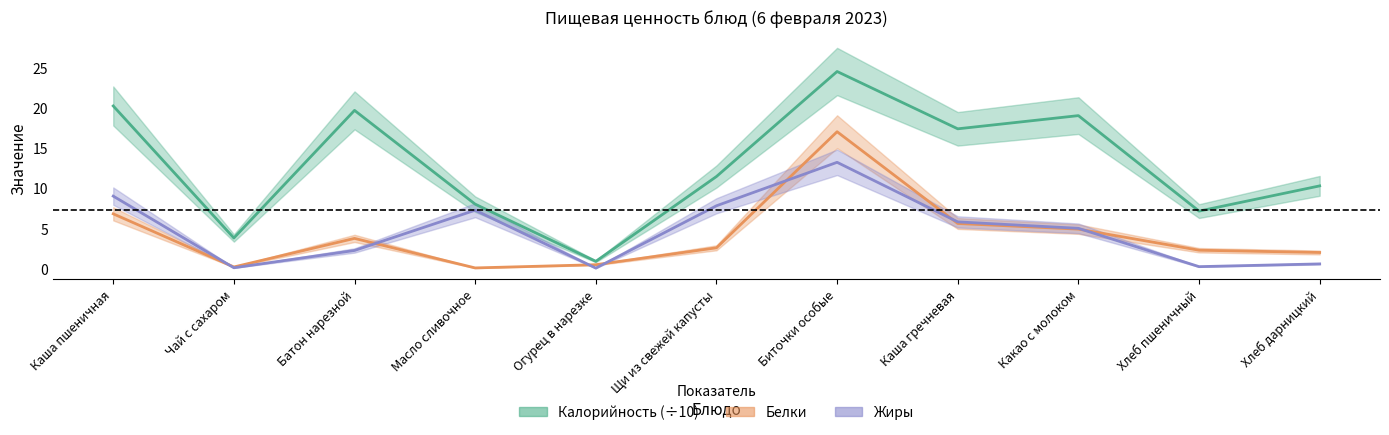

Where does the Калорийность series first go above 11?

Каша пшеничная